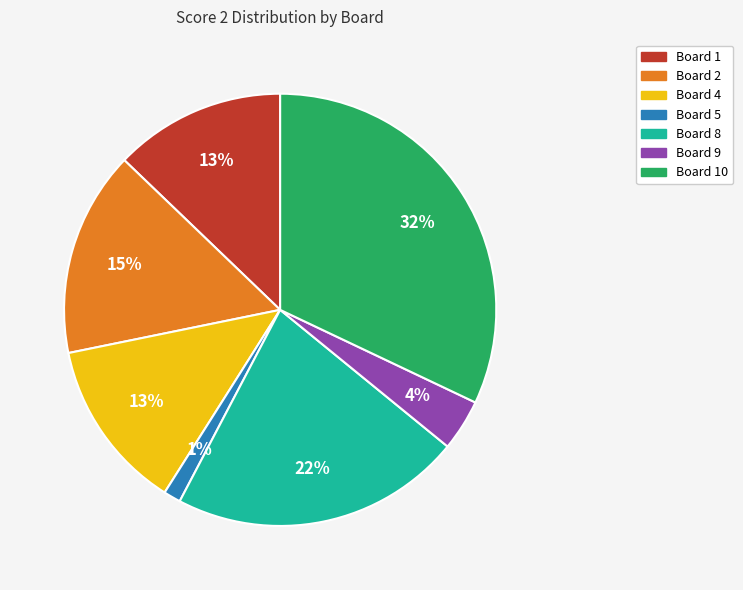

To the nearest percent, what is the difference between the largest and smallest slice percentages?

31%